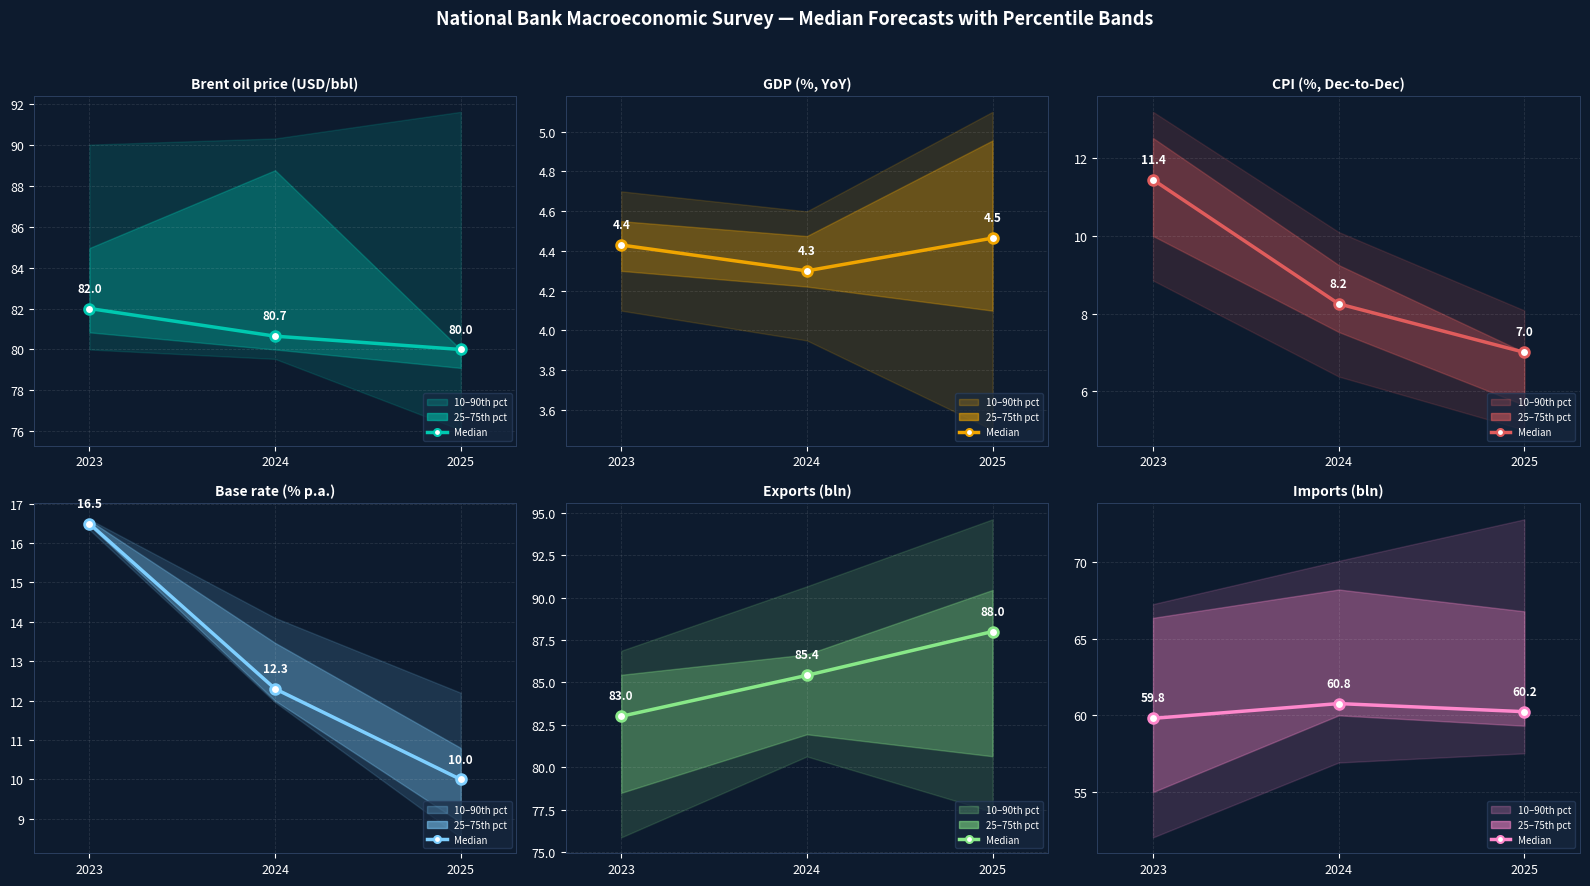

How many values are below 60?

1